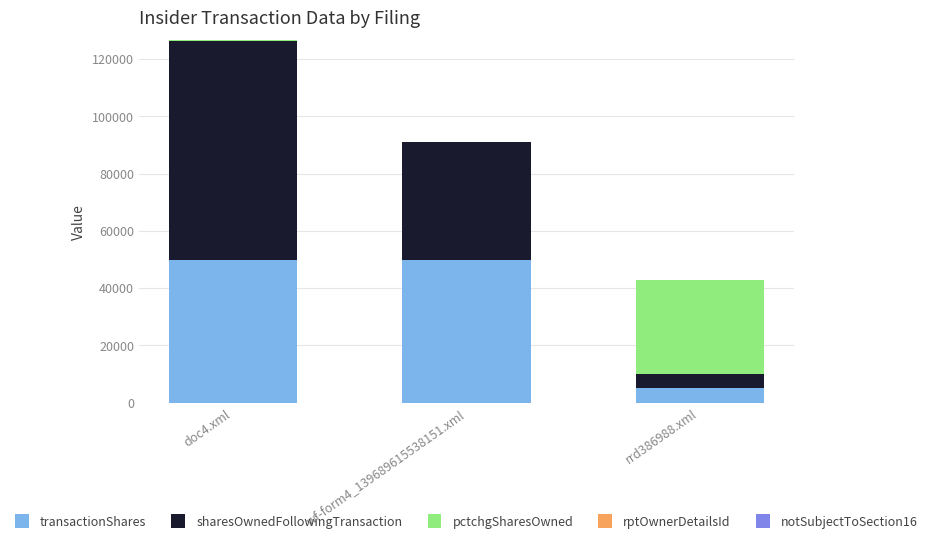

At which category is the sum across all series the highest?

doc4.xml